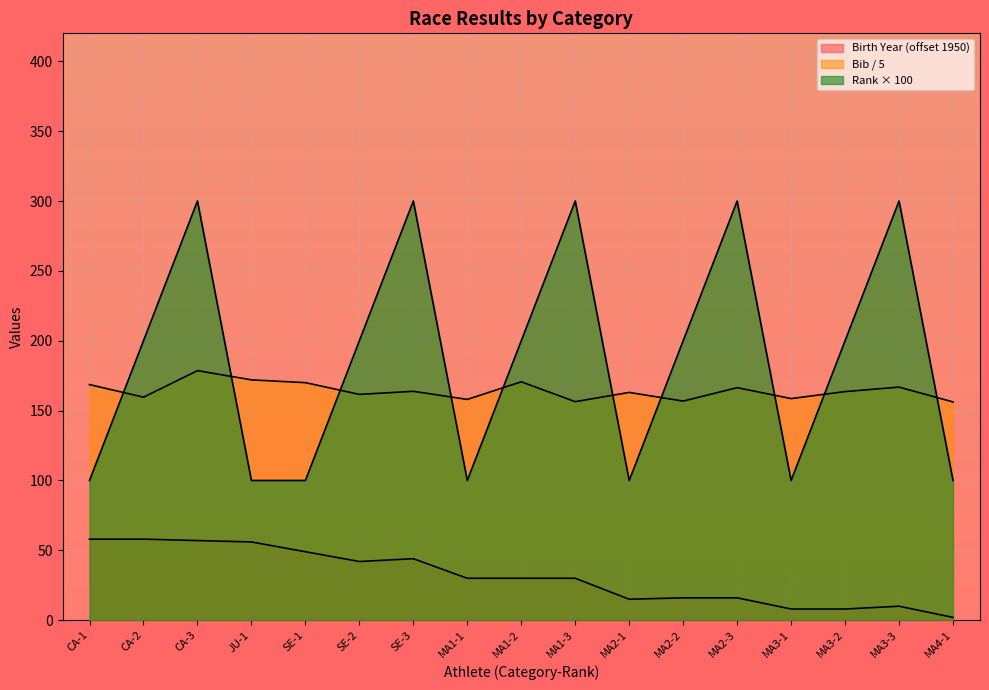

The Bib series shows 161.6 at SE-2. True or false?

True